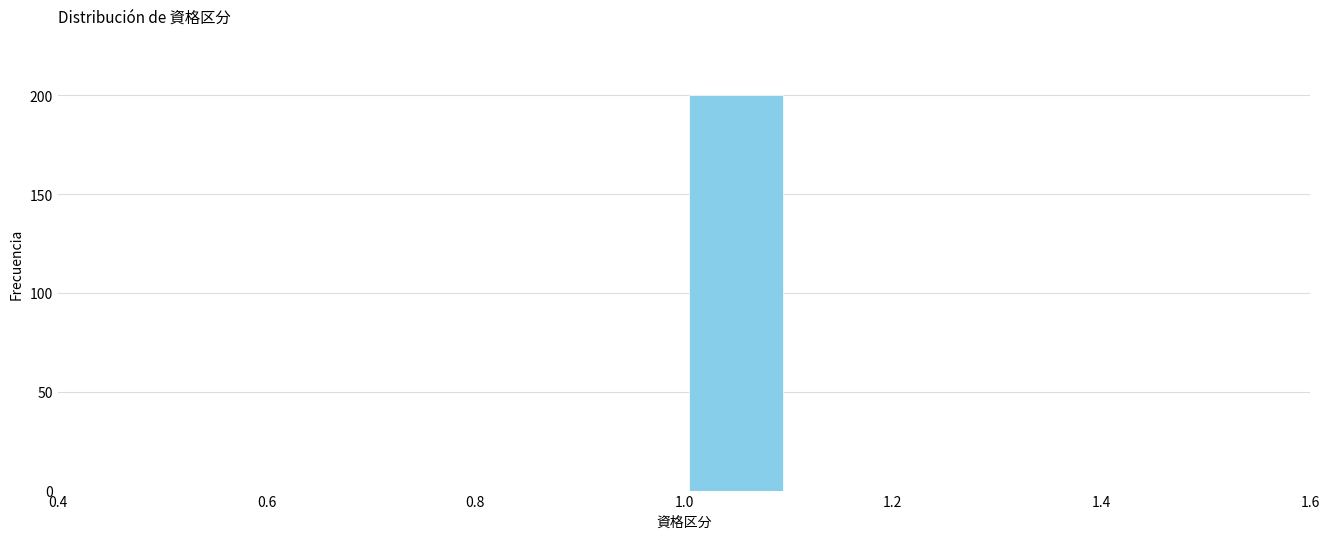

Which range on the x-axis has the tallest bar?

1.0 to 1.1